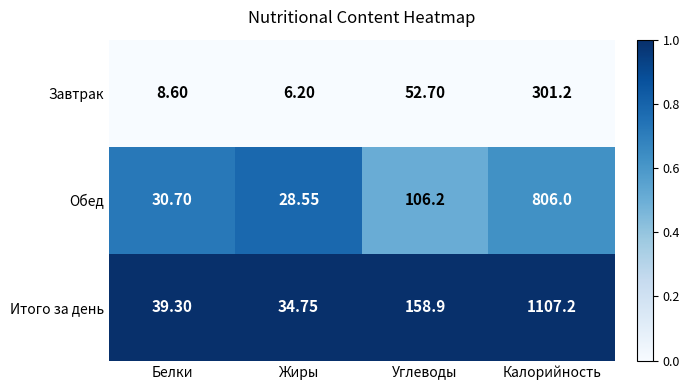

Rank the series by their maximum value, from lowest to highest.

Завтрак, Обед, Итого за день